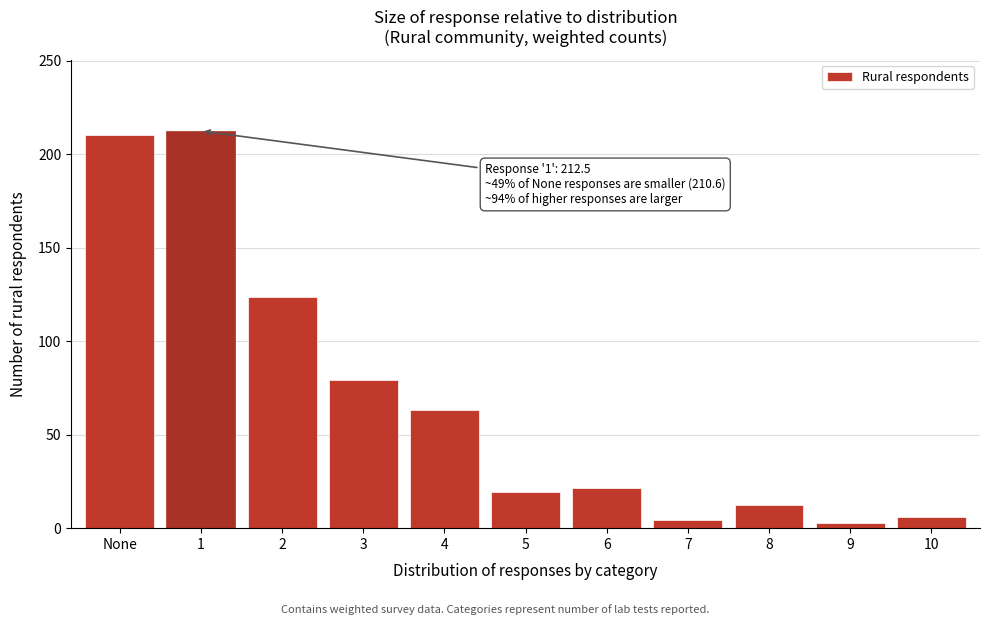

Reading right to left, what are all the values shown in this chart?

10=5.7	9=2.6	8=12.5	7=4.2	6=21.2	5=19.6	4=63.4	3=79.4	2=123.8	1=212.5	None=210.6